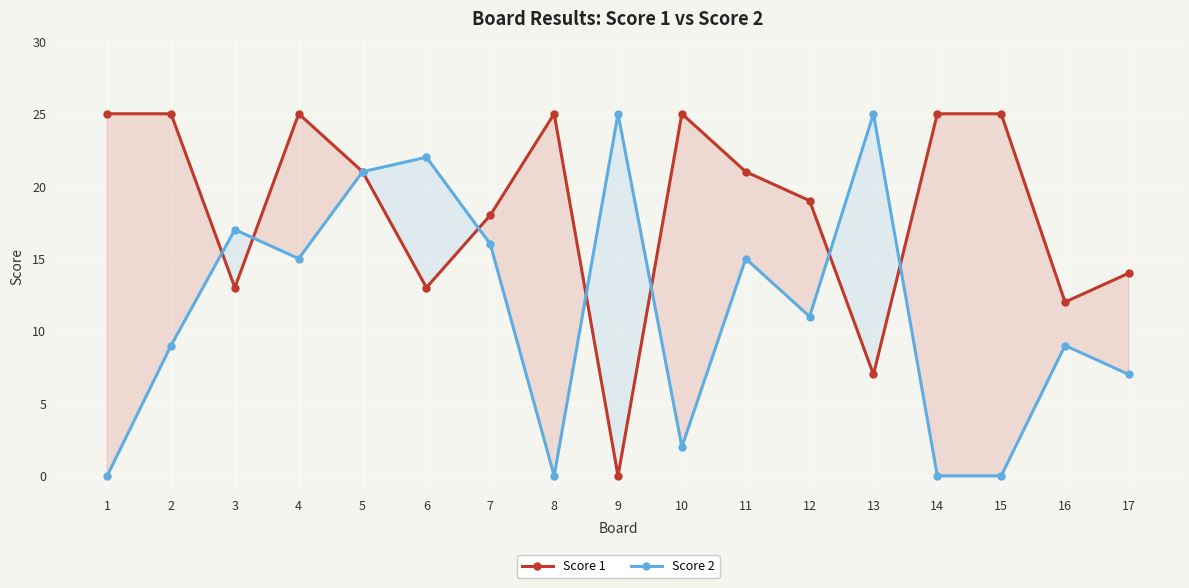

How many interior local valleys does the Score 1 series have?

5